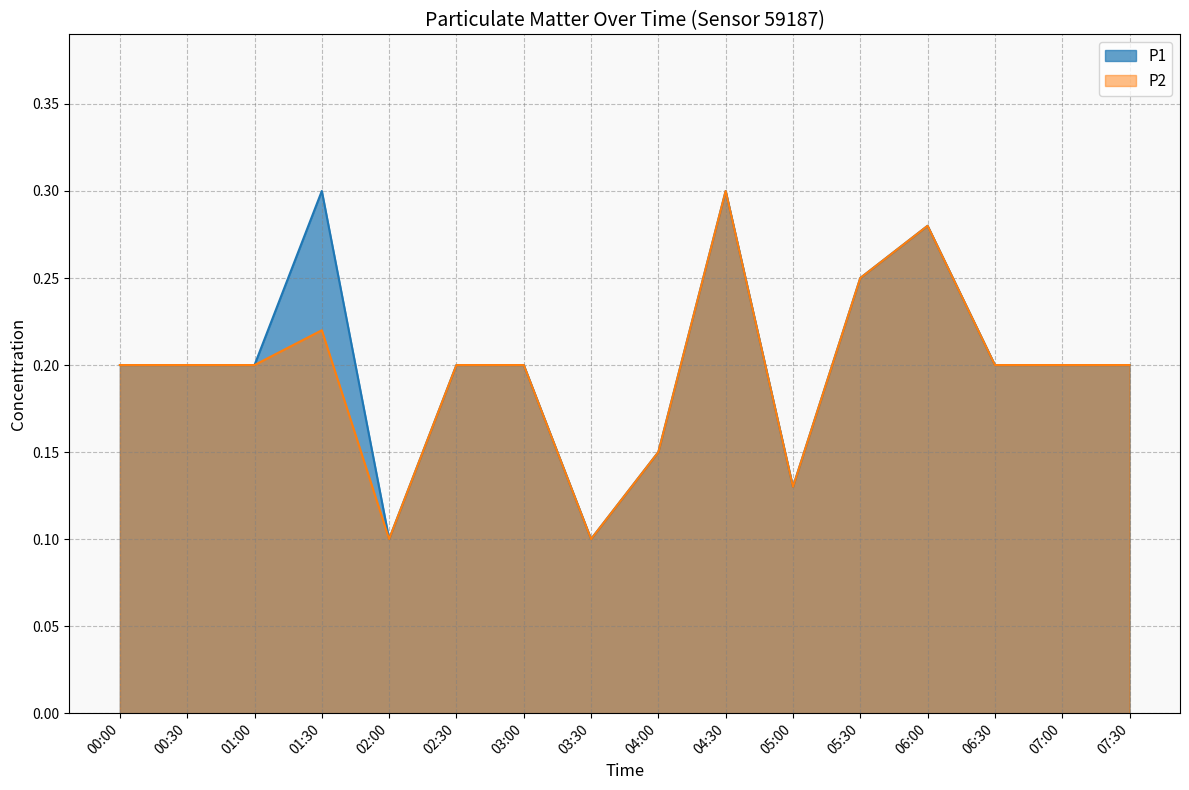

What is the difference between the maximum and minimum values in the P2 series?

0.2